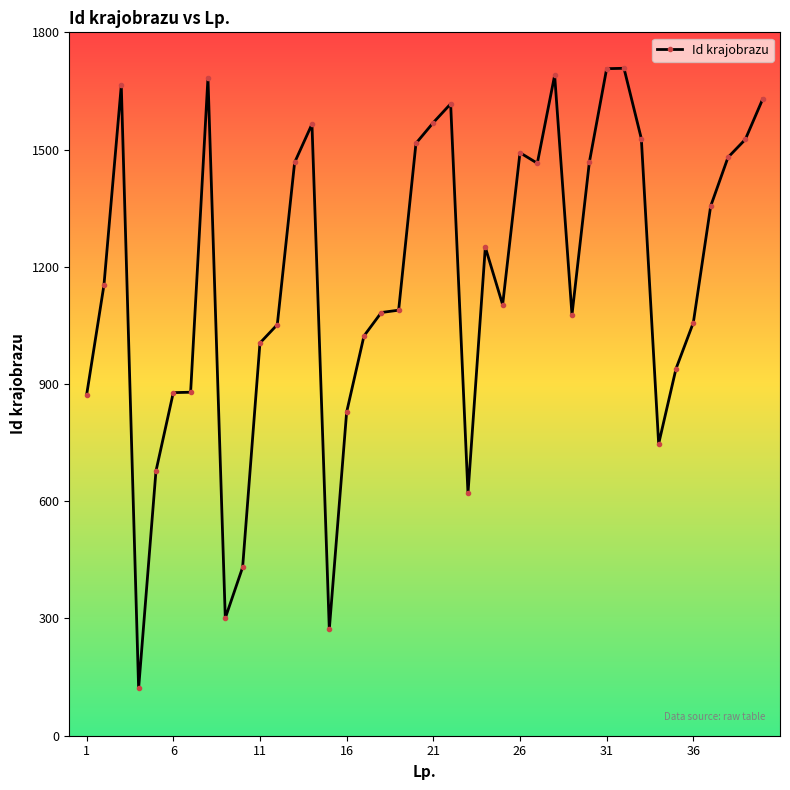

What is the difference between the maximum and minimum values?

1587